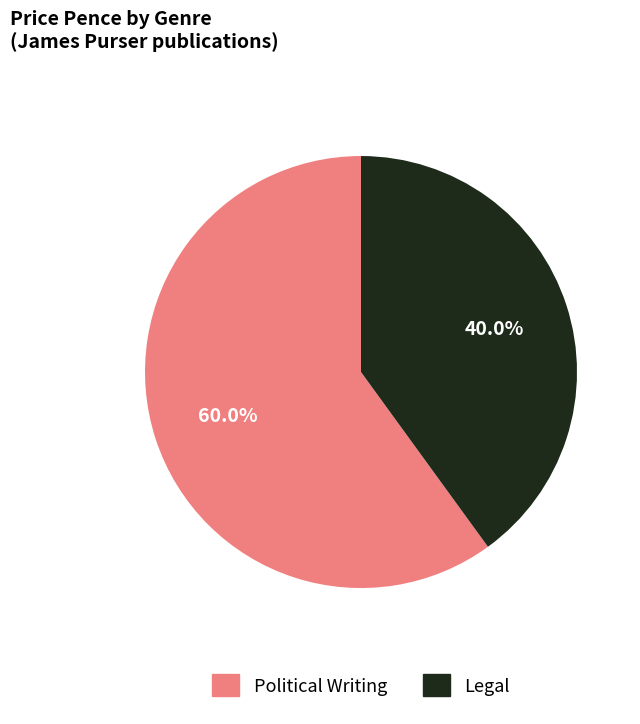

Is there any slice that represents more than half of the pie?

Yes